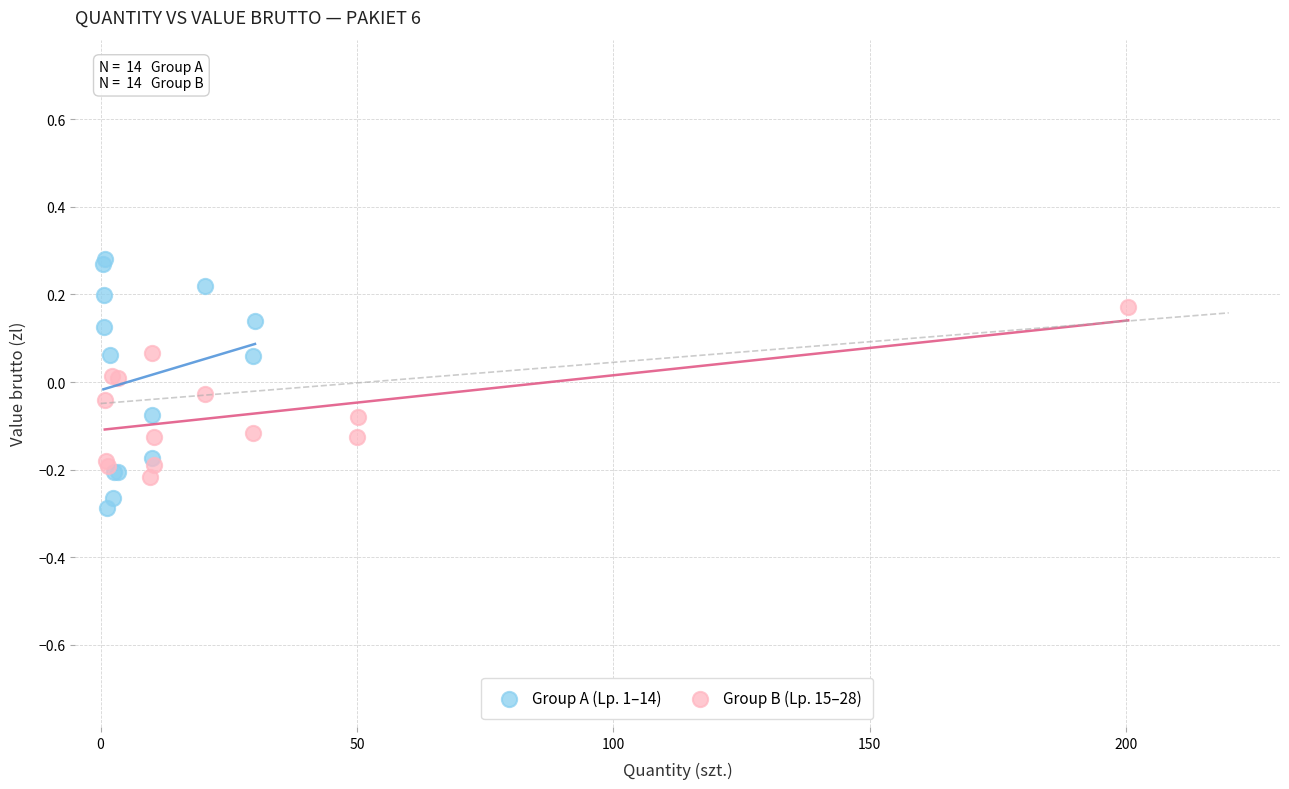

Which series has the largest Y range (max minus min)?

Group A (Lp. 1–14)